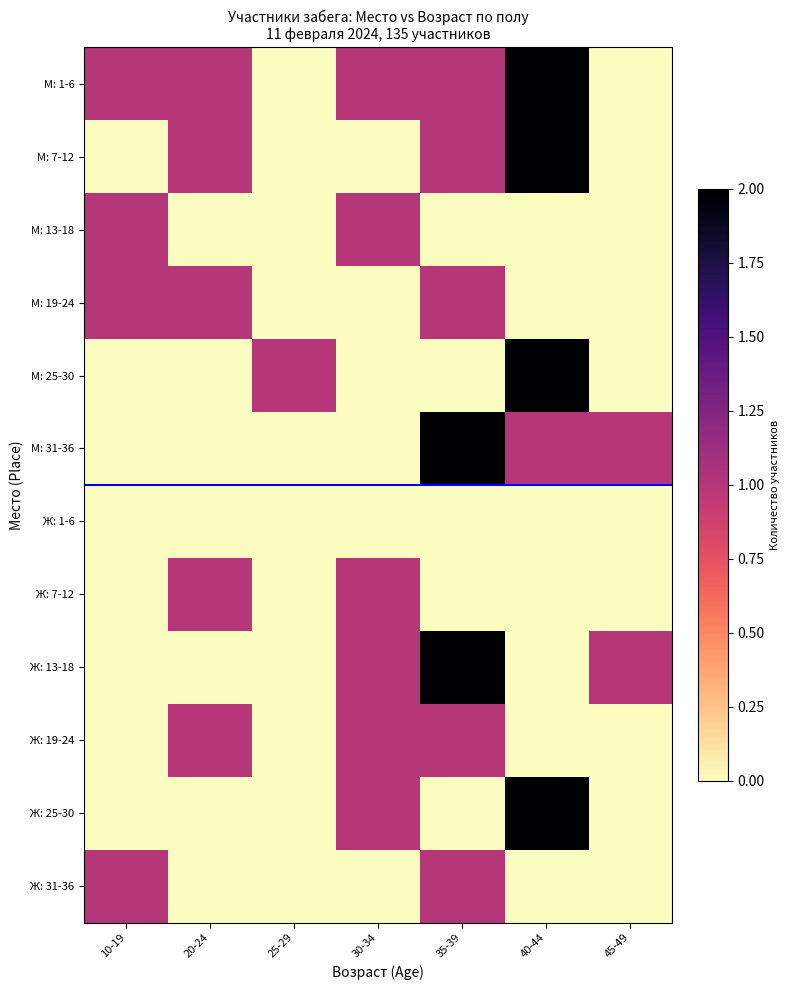

Which series has the largest total across all categories?

М: 1-6